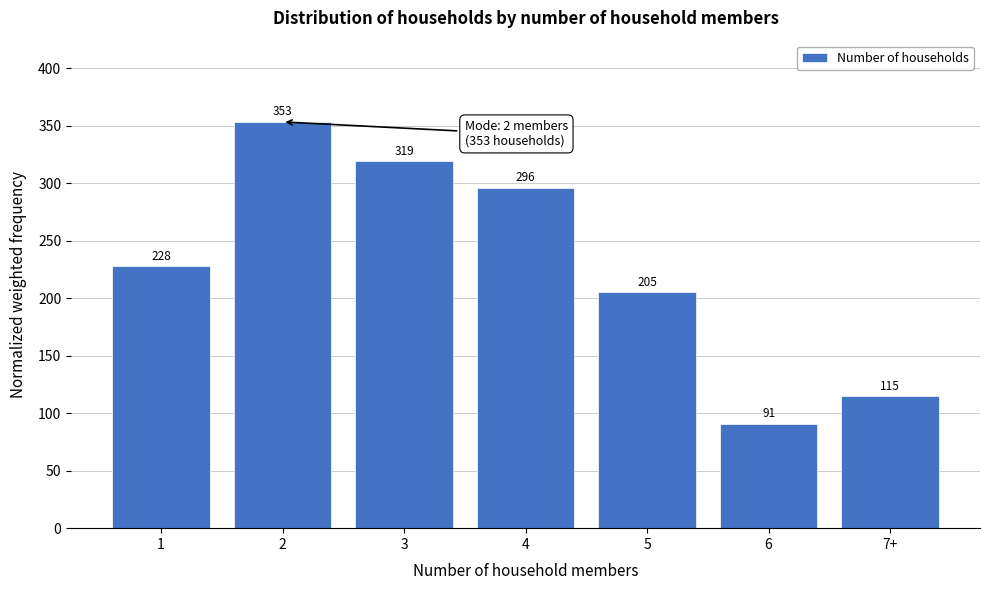

What is the sum of all values?

1607.0